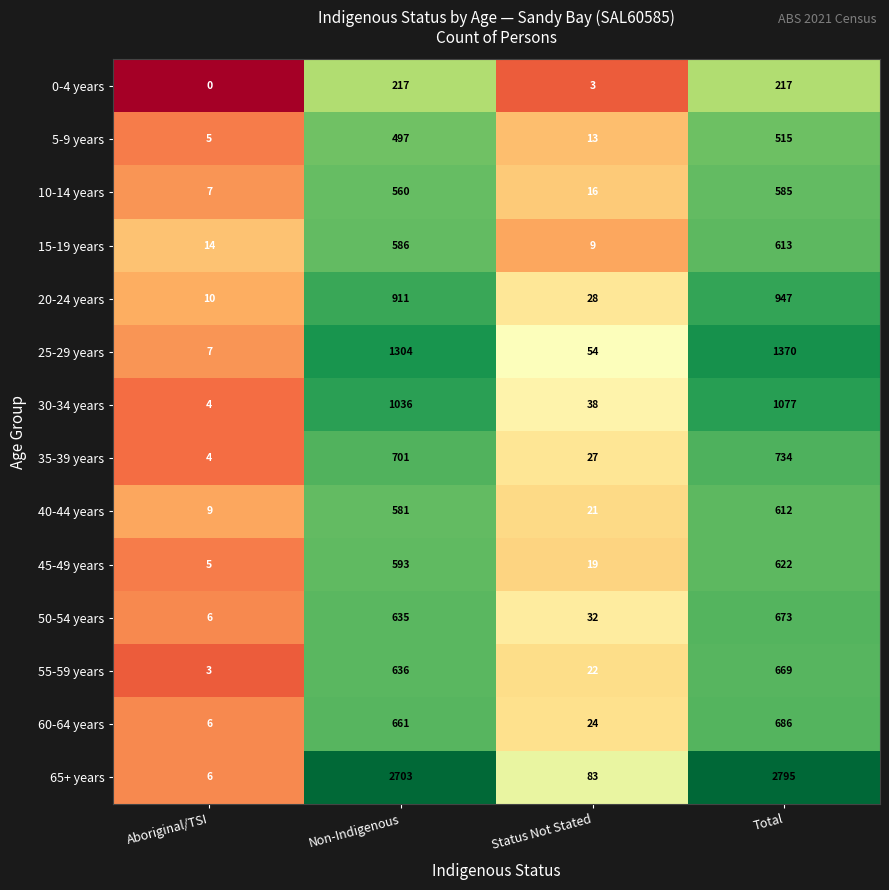

Which series has the largest range (max minus min)?

65+ years